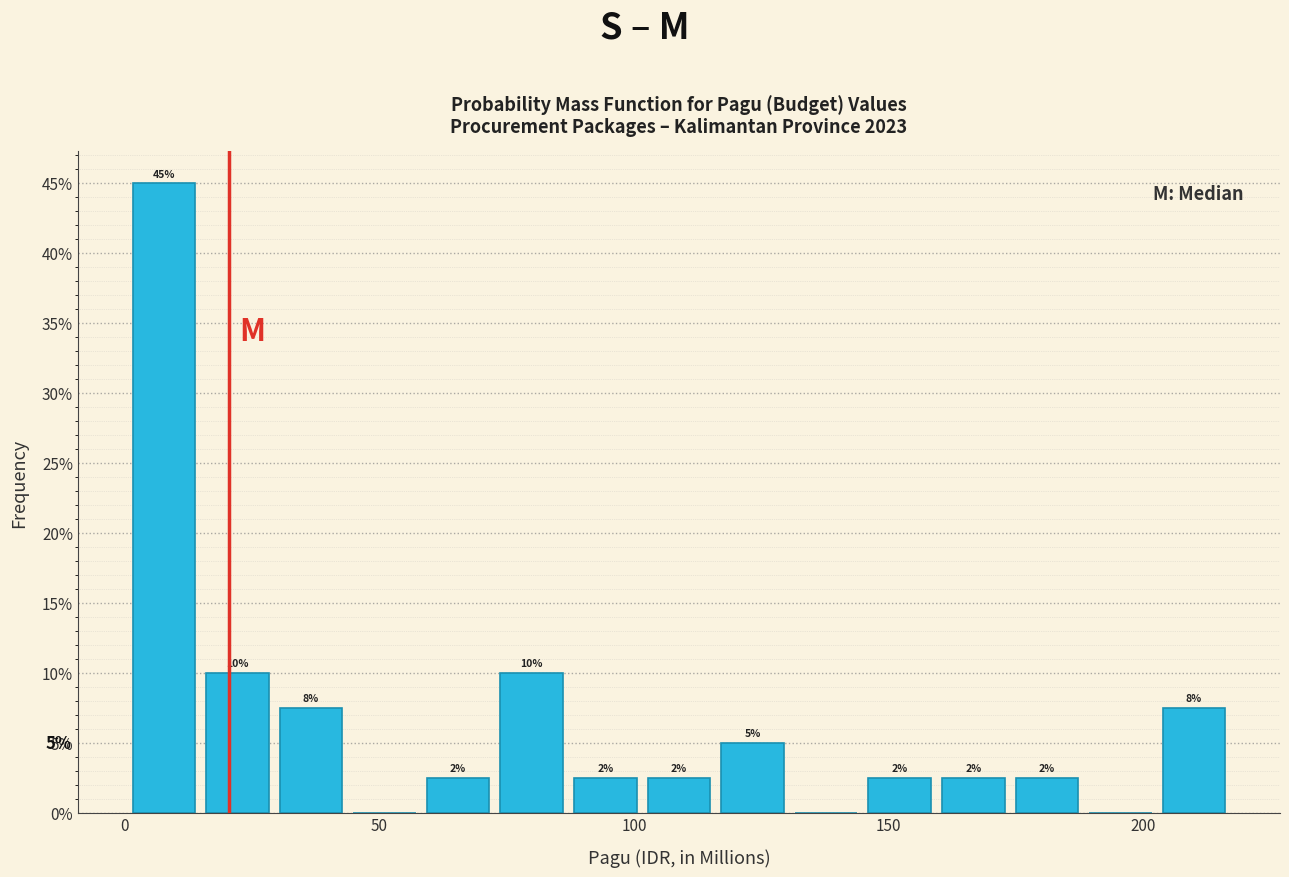

Around what value on the x-axis is the tallest bar? Give the approximate position of its centre, as read against the axis.

10